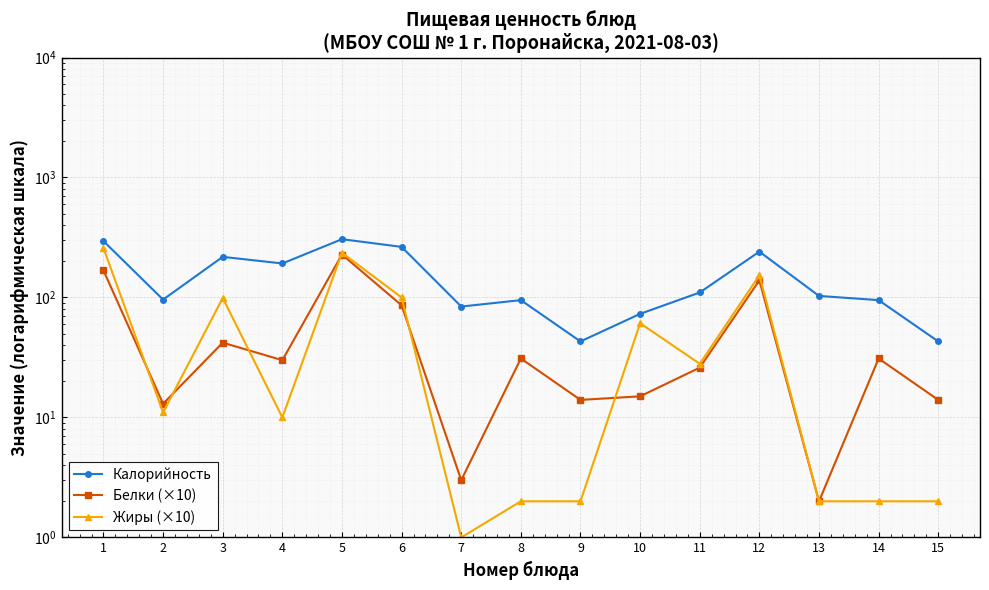

Which series has the largest range (max minus min)?

Калорийность